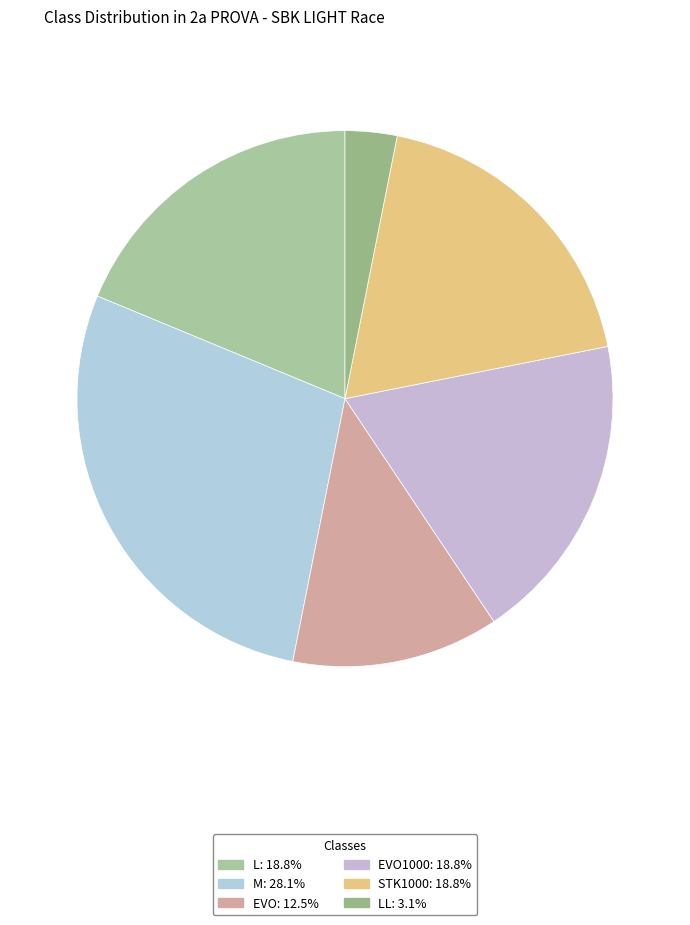

To the nearest percent, what is the average slice percentage?

17%